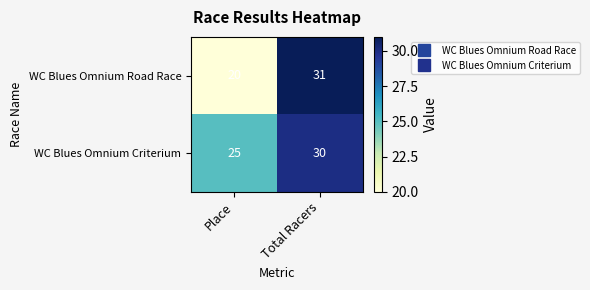

True or false: WC Blues Omnium Criterium has a value of 25 at Place.

True